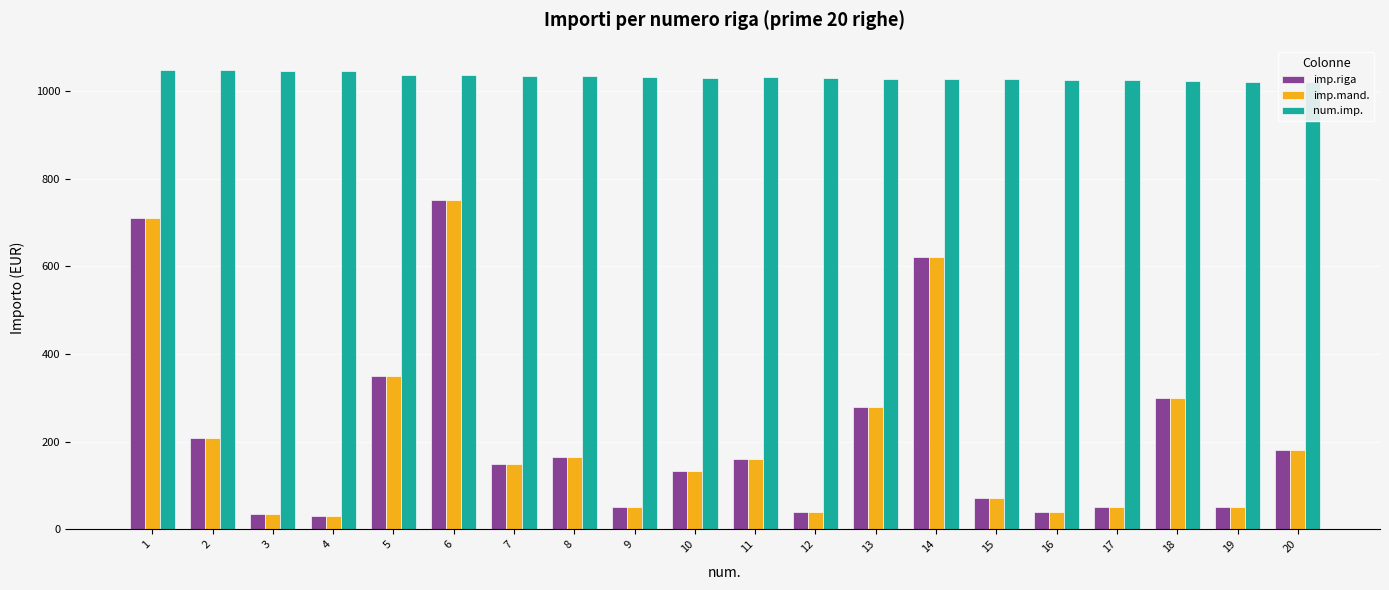

Where is imp.riga nearest to the value 390?

5